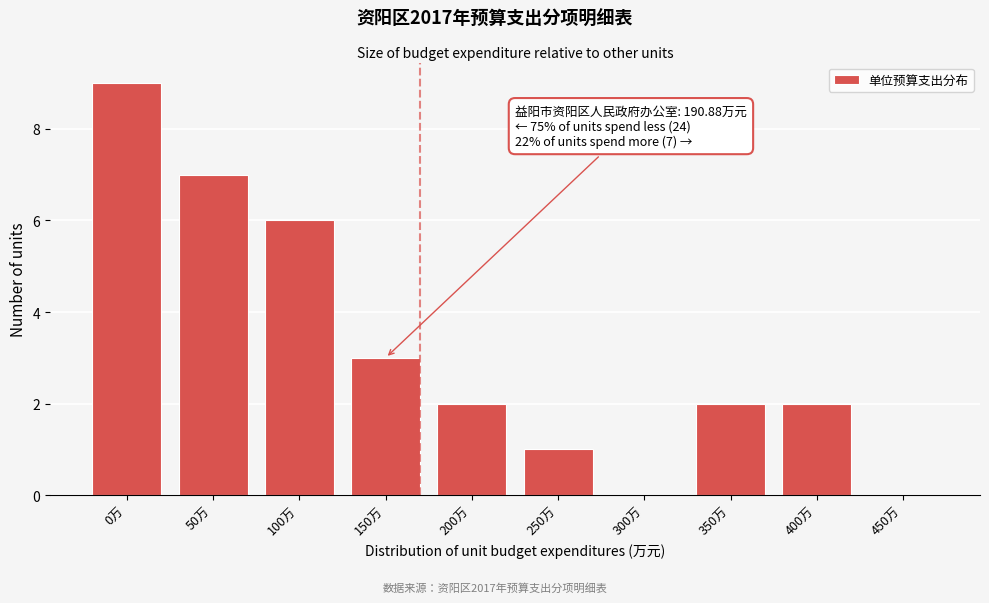

Reading left to right, what are all the values shown in this chart?

0万=9	50万=7	100万=6	150万=3	200万=2	250万=1	300万=0	350万=2	400万=2	450万=0